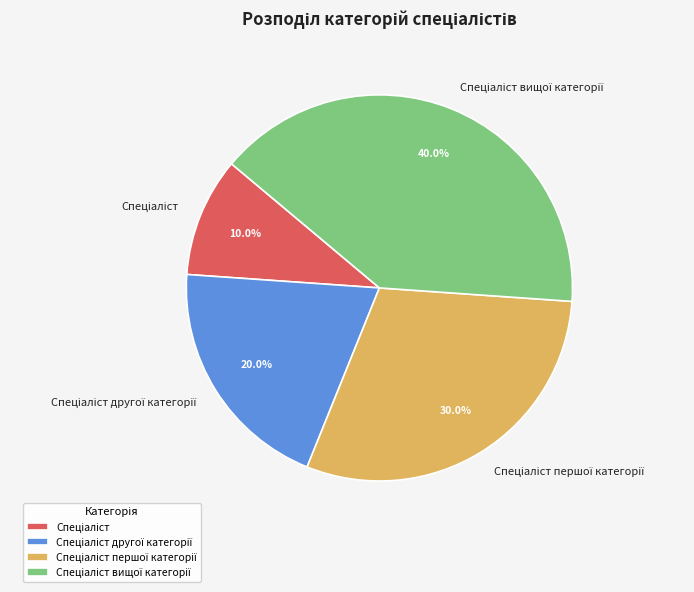

To the nearest percent, what is the difference between the largest and smallest slice percentages?

30%